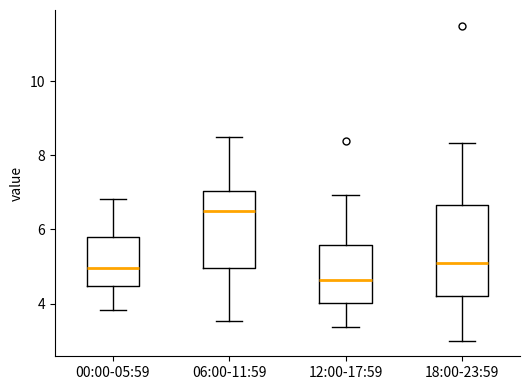

Which box has the lowest median line?

12:00-17:59